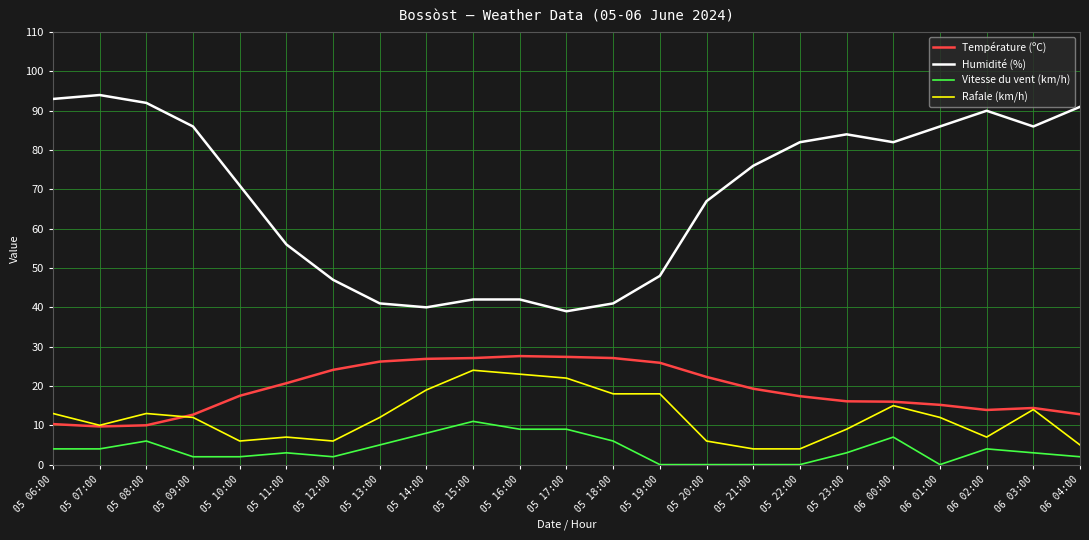

What is the sum of the Humidité (%) values at 05 13:00 and 06 01:00?

127.0